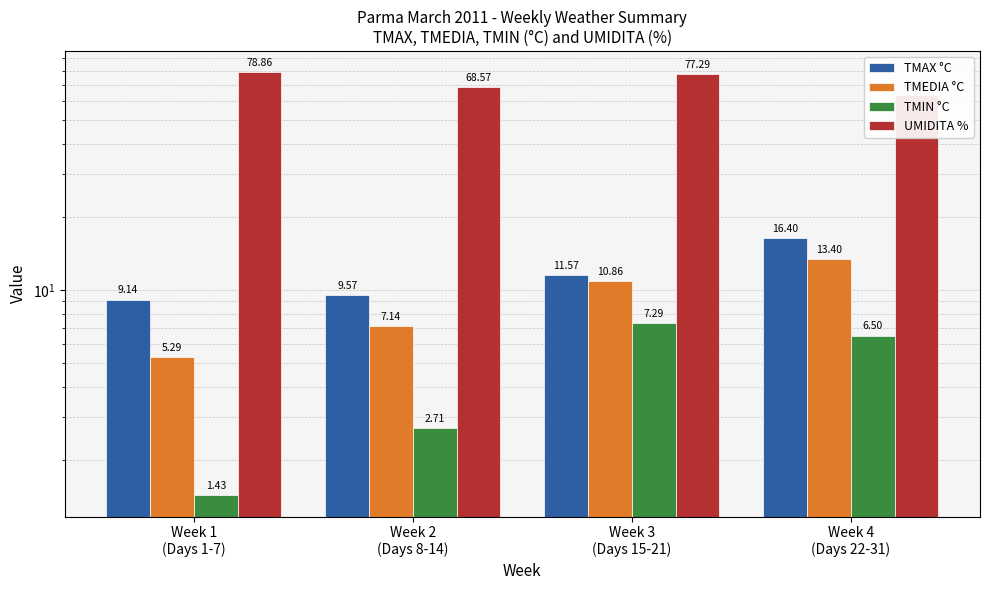

Rank the categories by TMEDIA °C value from highest to lowest.

Week 4
(Days 22-31), Week 3
(Days 15-21), Week 2
(Days 8-14), Week 1
(Days 1-7)